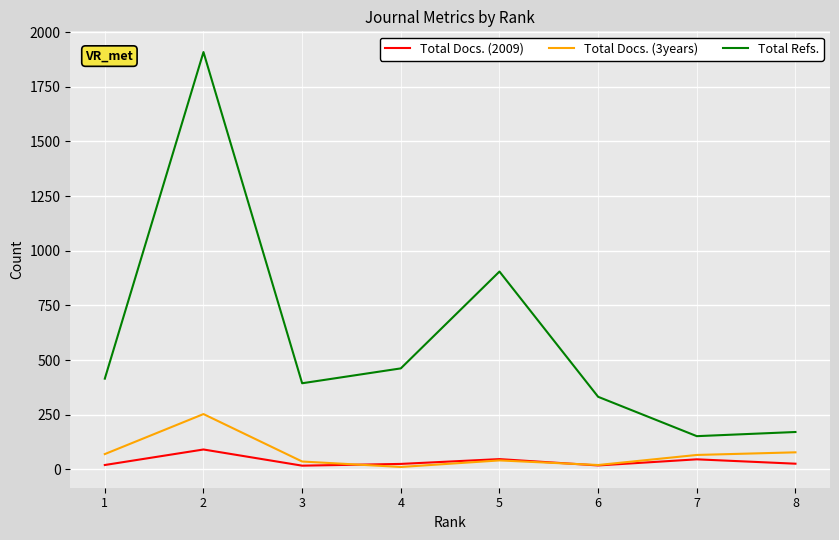

What is the lowest value of the Total Refs. series?

152